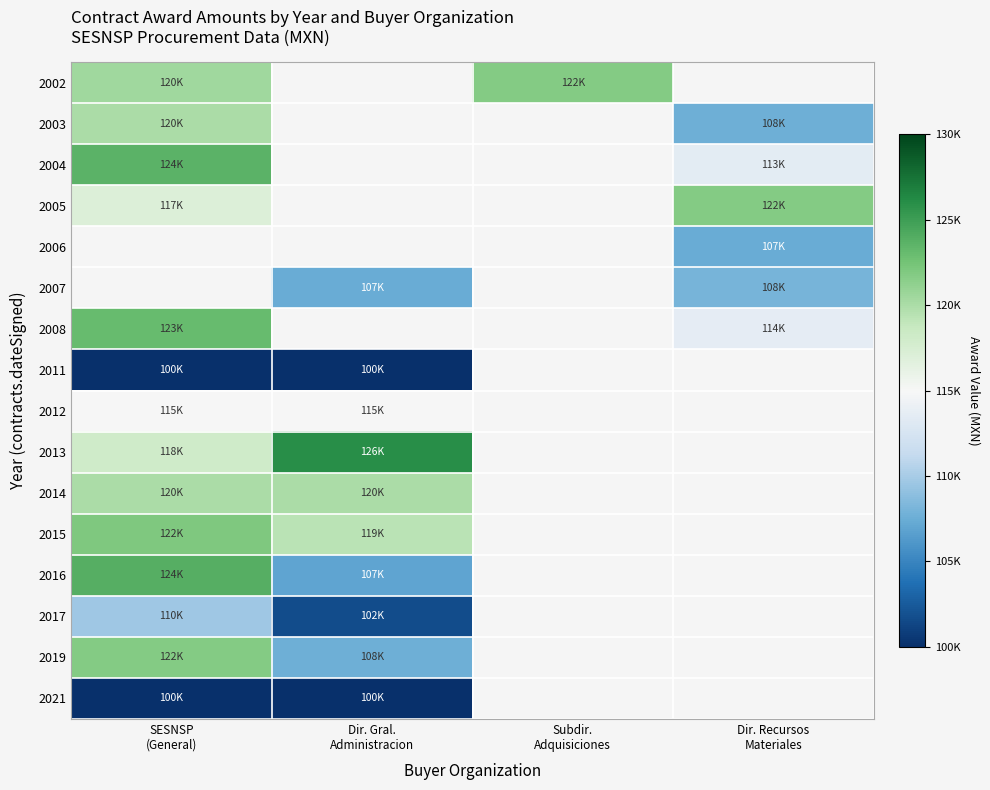

The value of 2011 at Dir. Gral. Administracion is 153868.8. True or false?

False